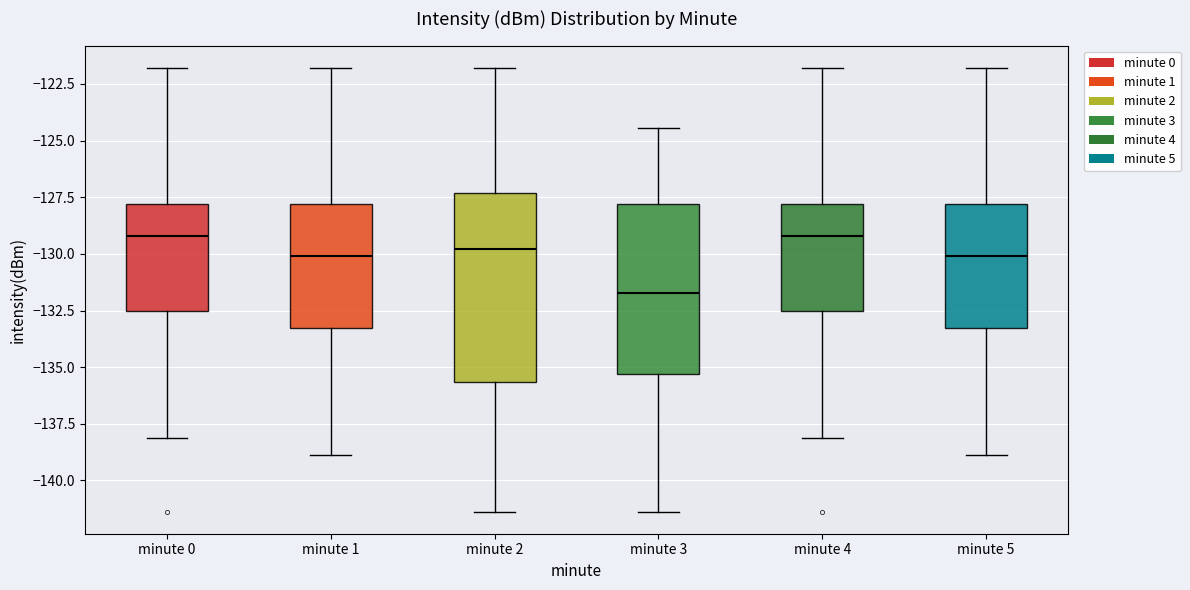

Where is the upper edge of the box for minute 5 on the y-axis? The values are not printed on the chart, so give them approximately, as read against the axis.

-128.0